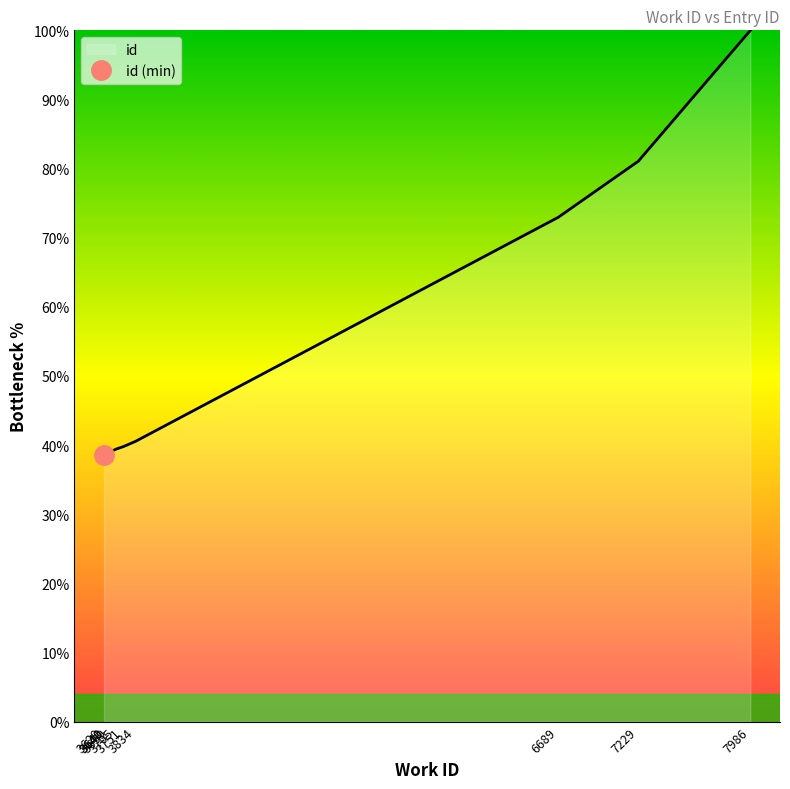

What is the difference between the second highest and second lowest values?

42.1